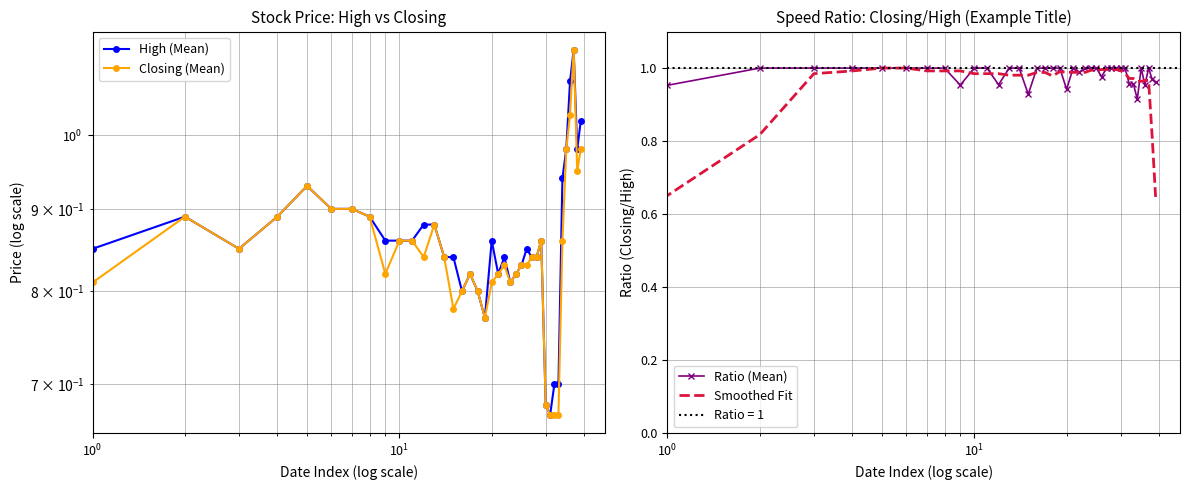

After their last crossing, which series has the higher values: Ratio (Mean) or Closing (Mean)?

Closing (Mean)